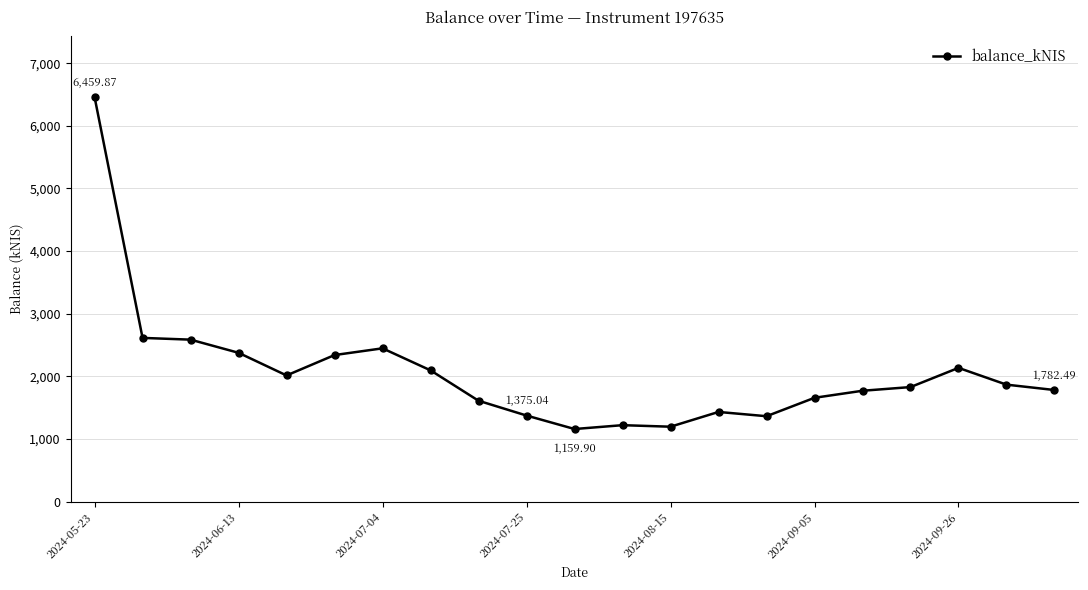

What is the smallest value displayed?

1159.9